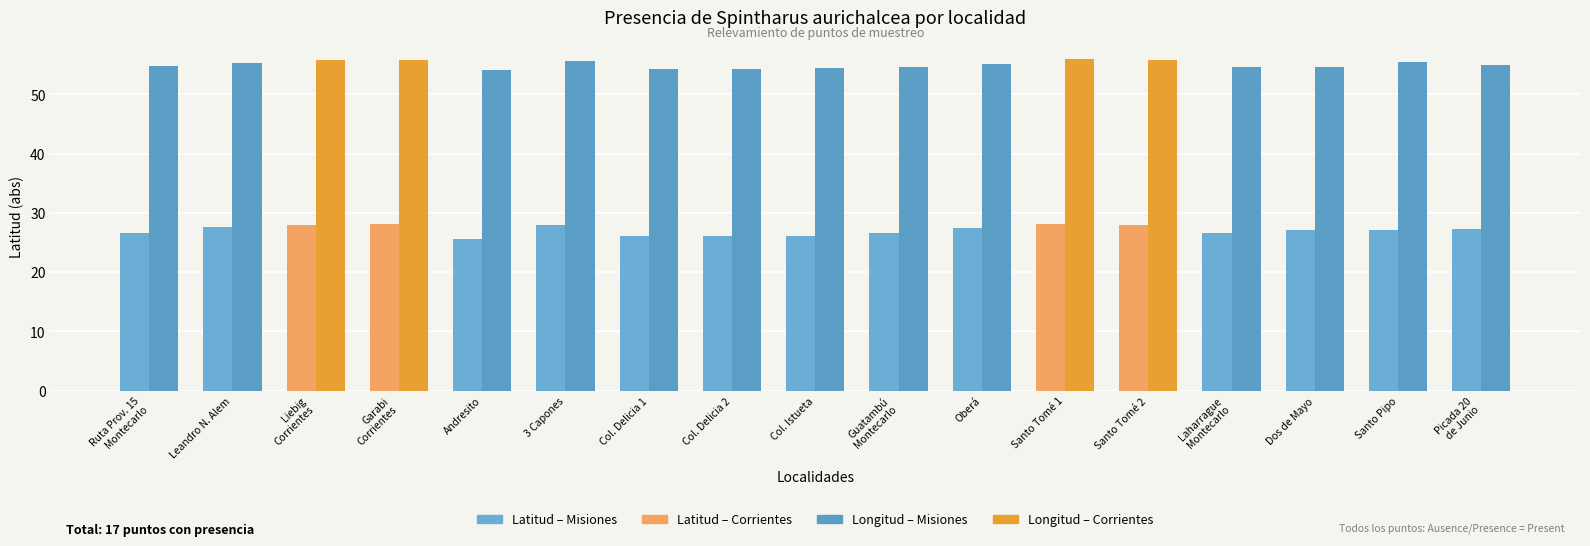

How many categories are shown in the chart?

17